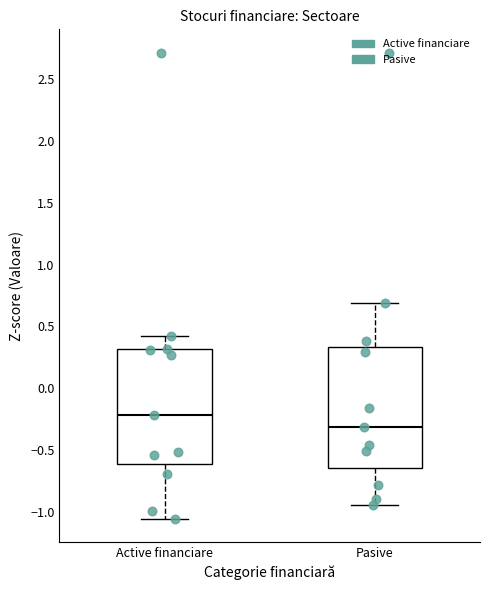

Which box's median line is the highest?

Active financiare